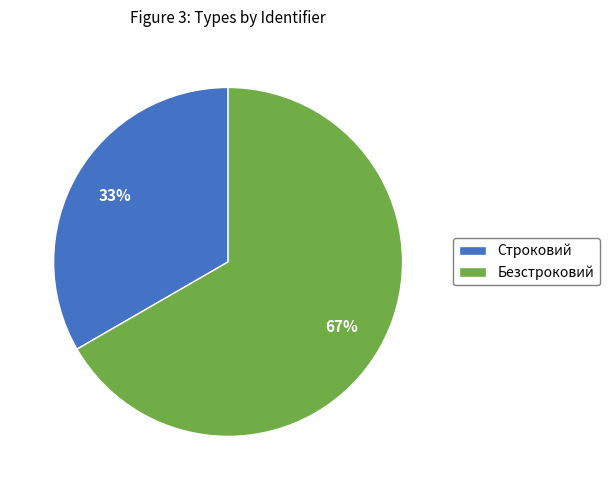

To the nearest percent, what is the combined percentage of Безстроковий and Строковий?

100%